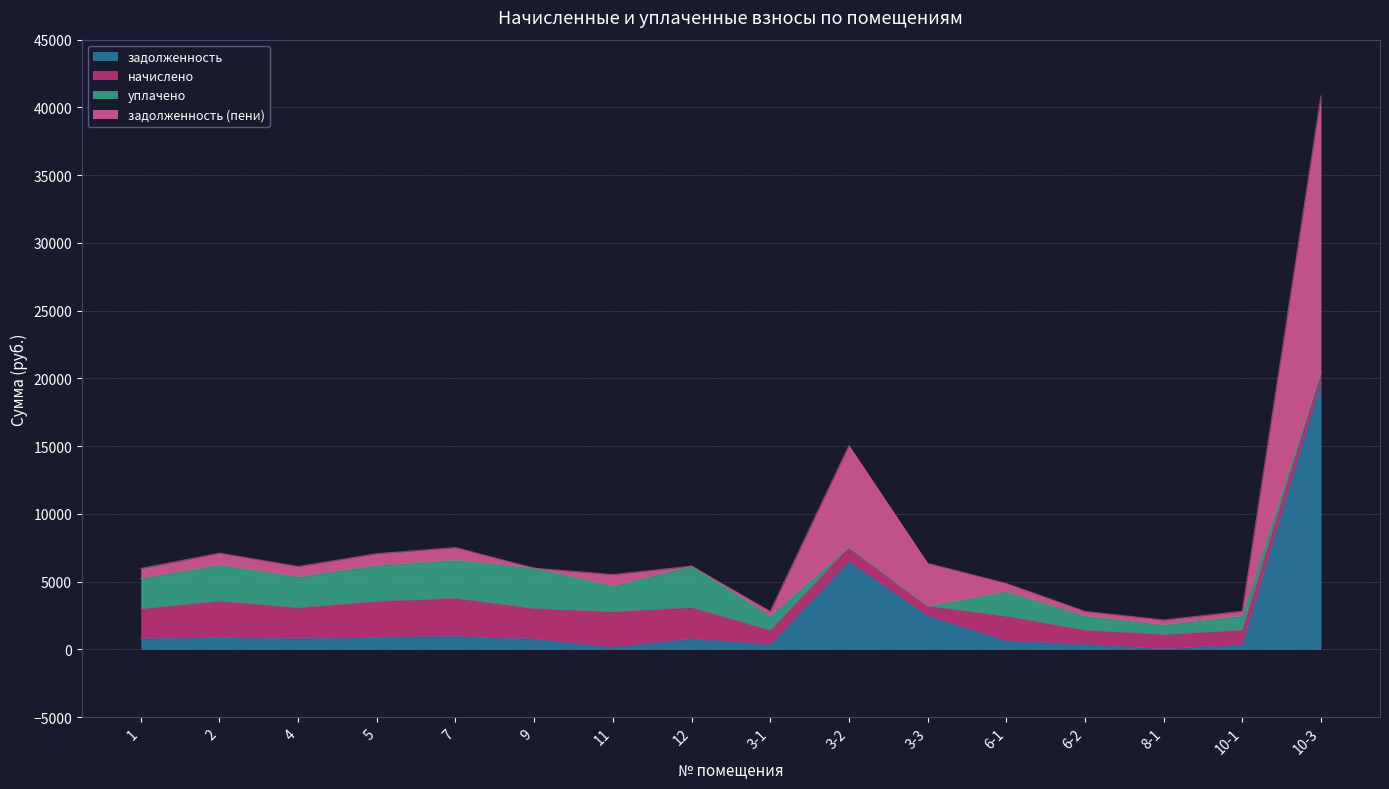

Where is the first local maximum for задолженность (пени)?

2